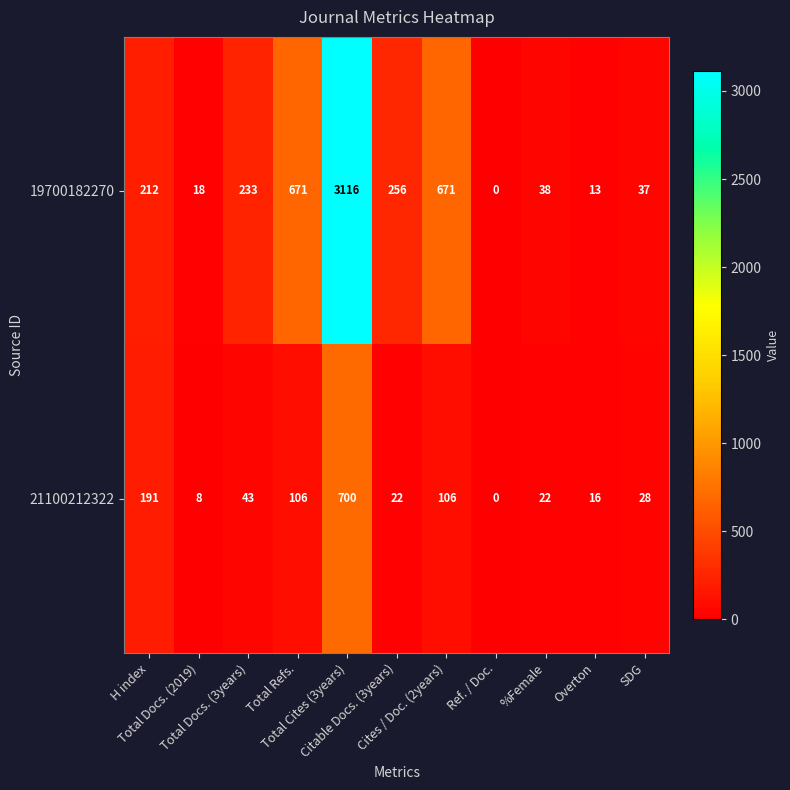

Which category has the highest value across all series?

Total Cites (3years)